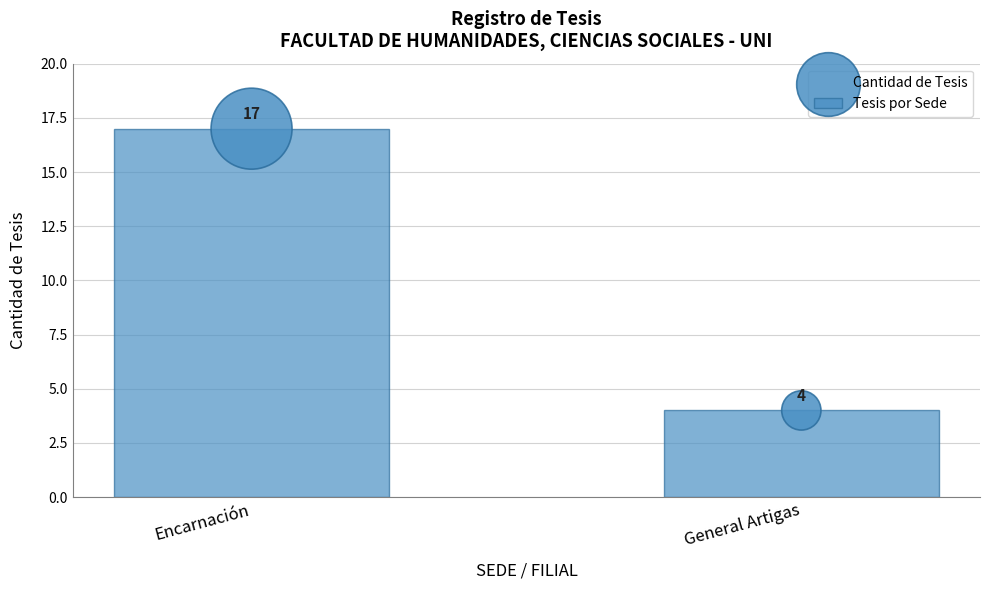

What are all the series names shown in the legend?

Tesis por Sede, Cantidad de Tesis